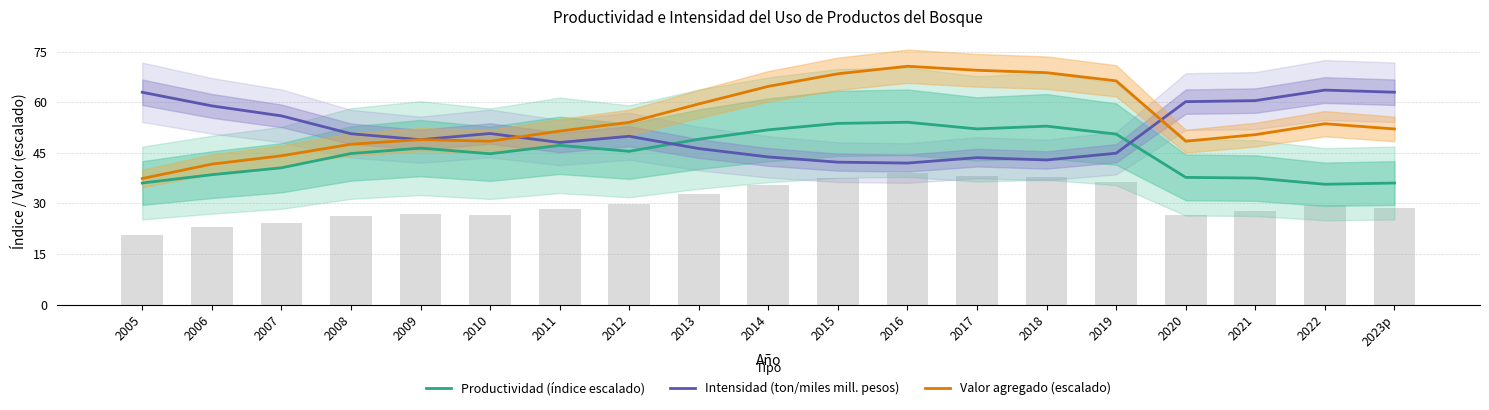

What is the spread (max minus min) of values at 2019?

21.5